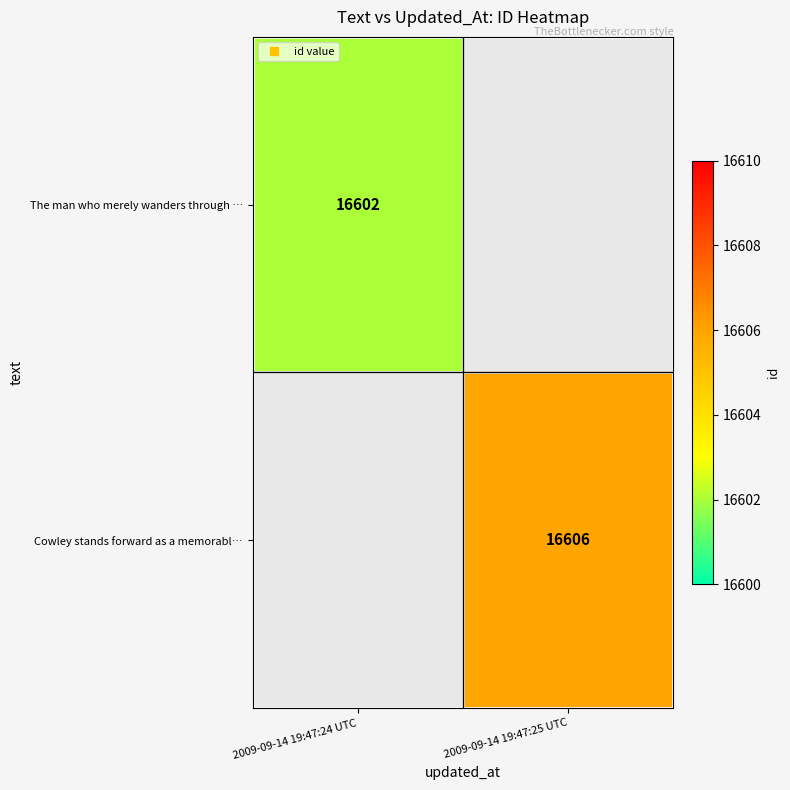

What is the minimum value for The man who merely wanders through …?

16602.0